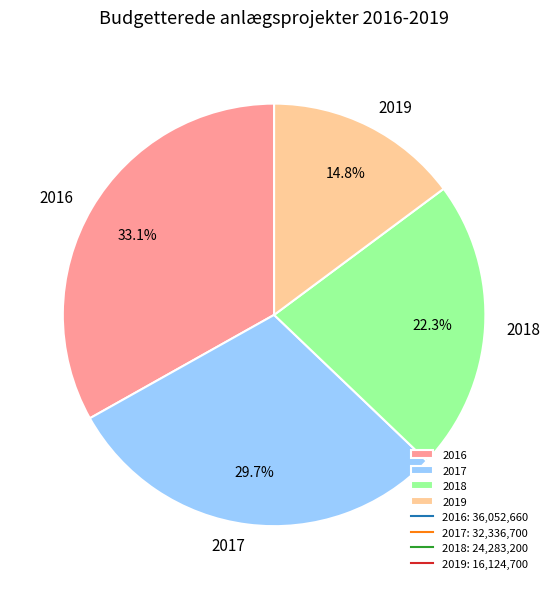

What portion of the pie excludes 2018?

77.7%